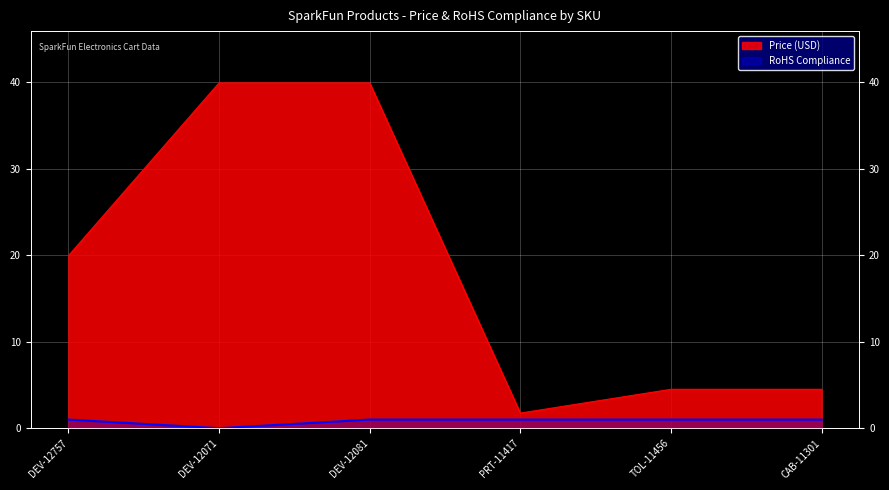

How many categories are shown in the chart?

6